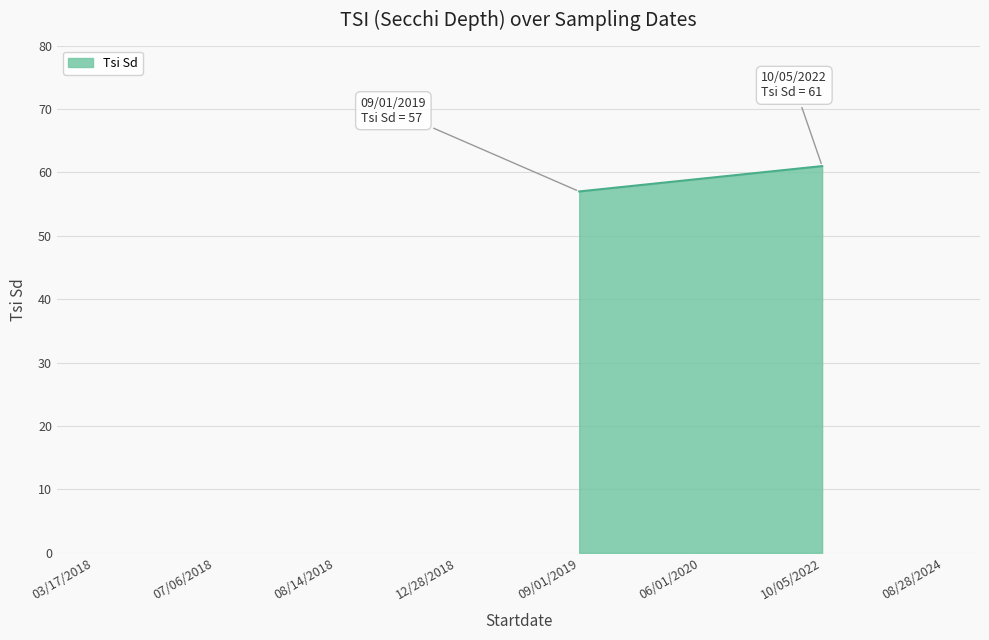

What is the smallest value displayed?

57.0